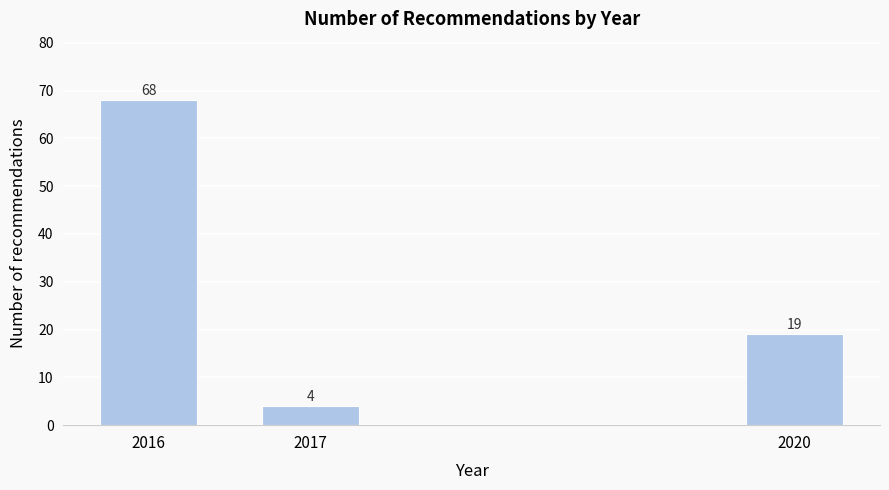

Reading right to left, extract all data points from this chart.

2020=19	2017=4	2016=68